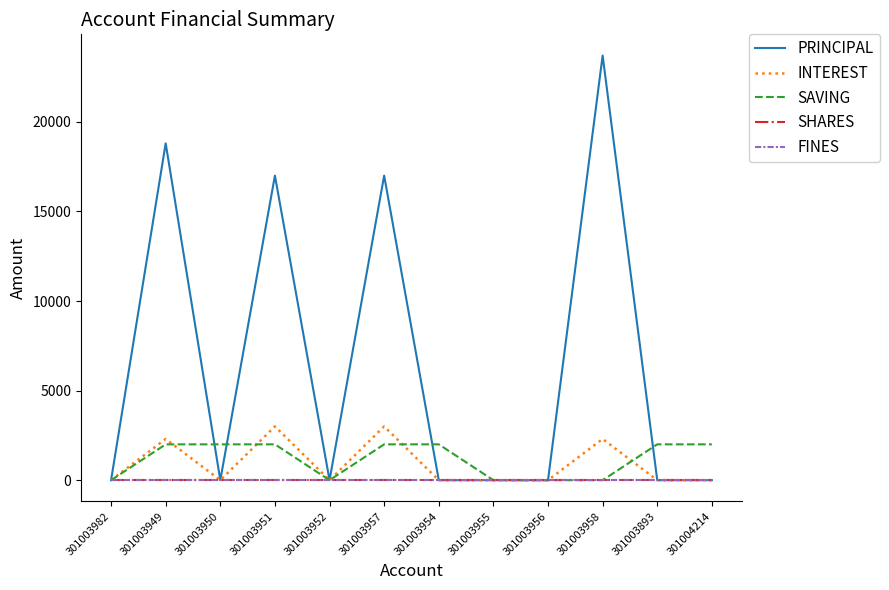

Is this an area chart (filled region under the line)?

No